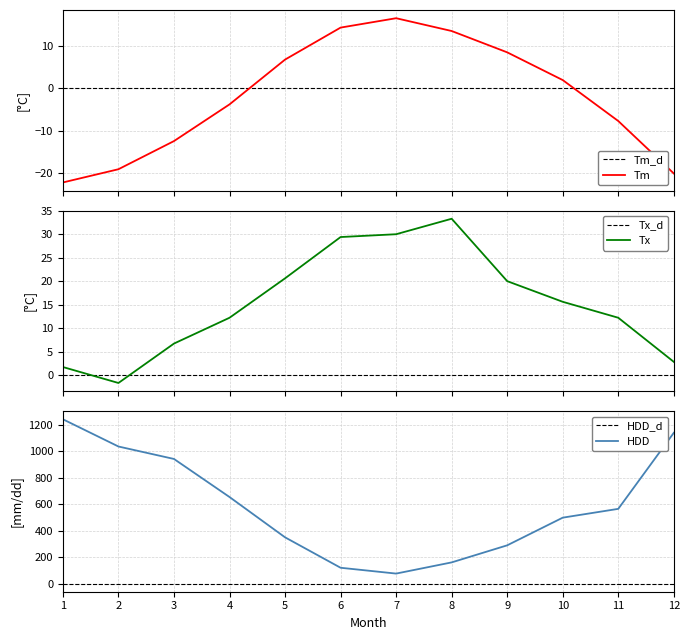

What is the greatest value displayed?

1242.7